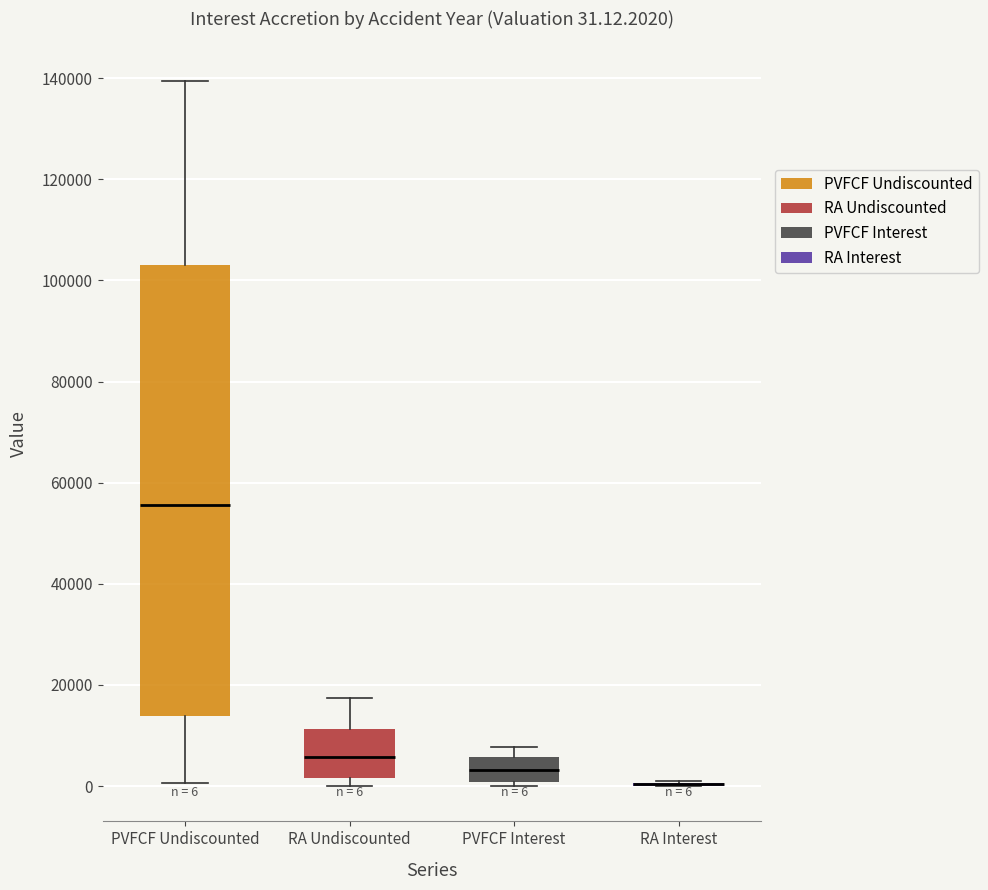

Comparing the boxes themselves (not the whiskers), which one is the tallest?

PVFCF Undiscounted